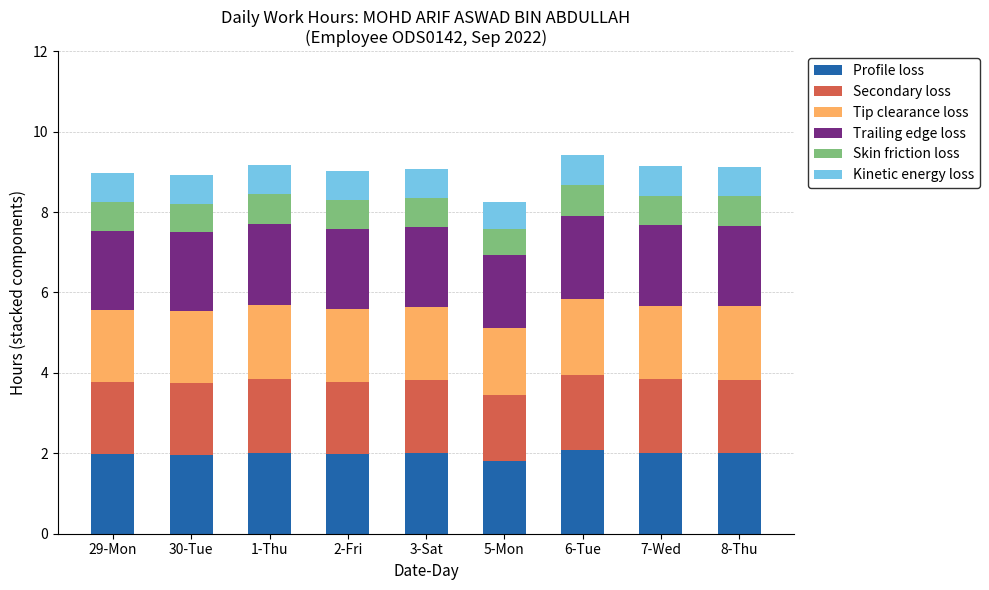

What is the lowest value of the Profile loss series?

1.8